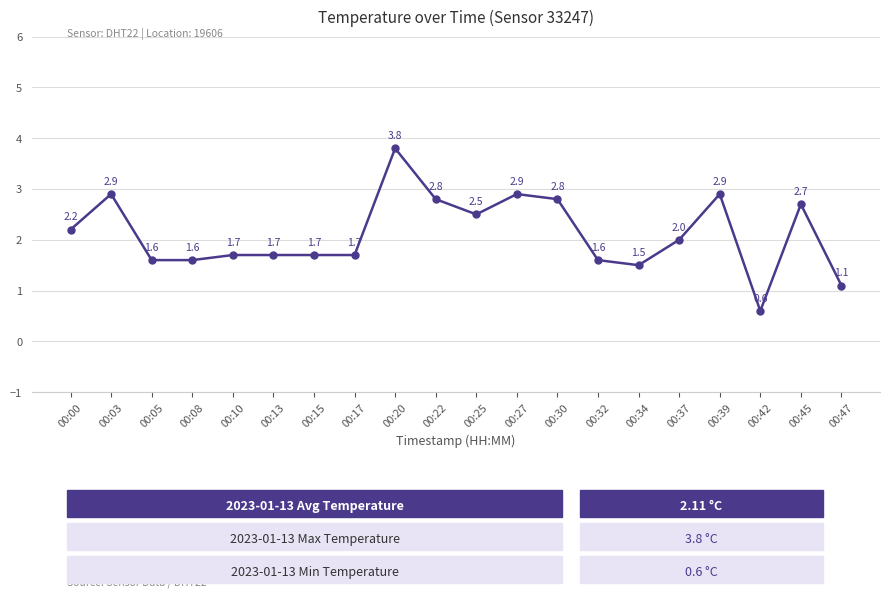

How many values are below 2?

10